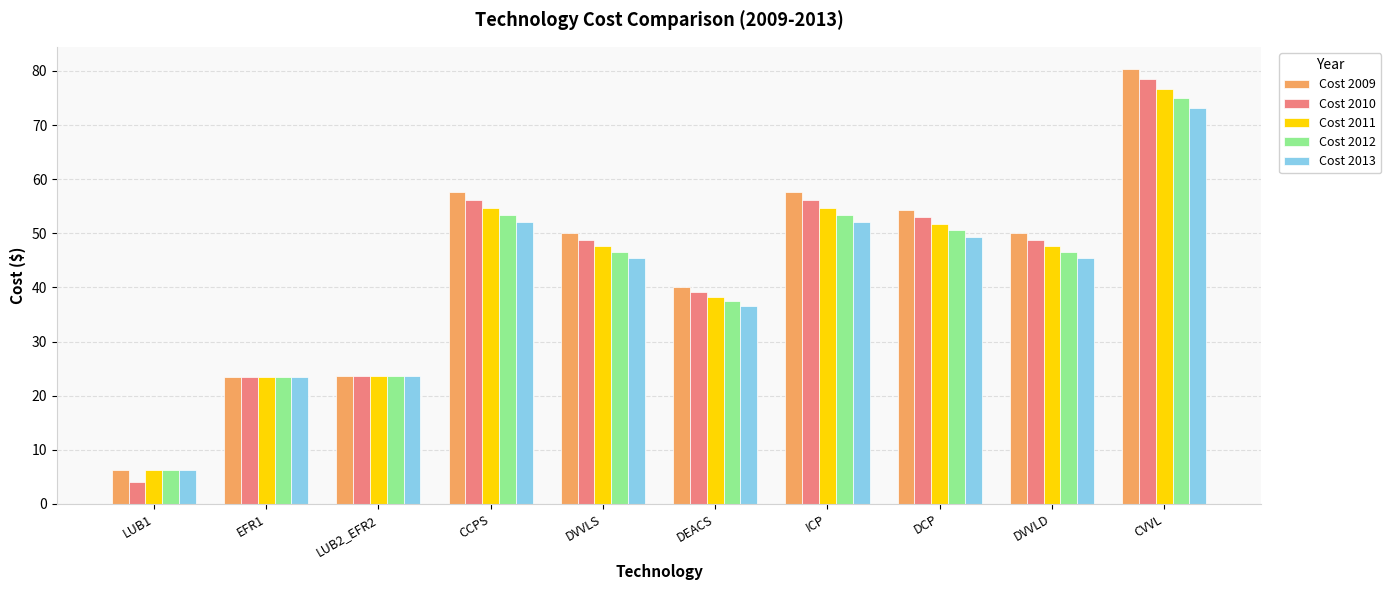

How many data points in Cost 2013 are above 45?

6